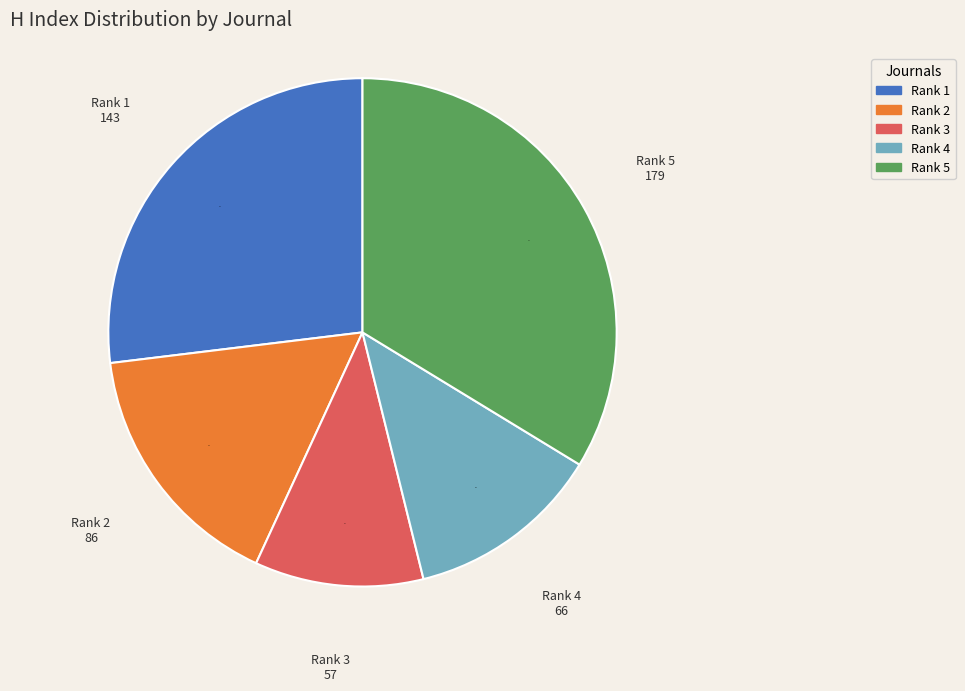

True or false: Rank 5 accounts for 22% of the total.

False